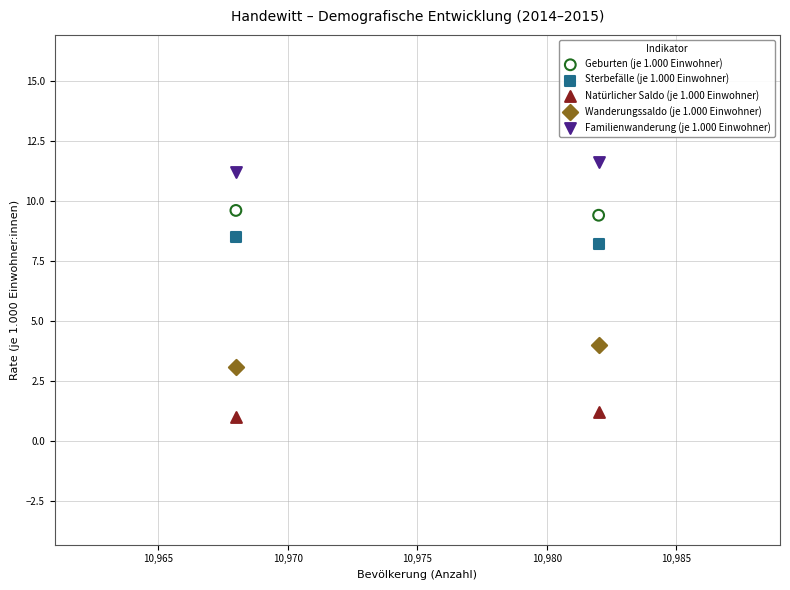

Across all data points, what is the range of X values (max minus min)?

14.0